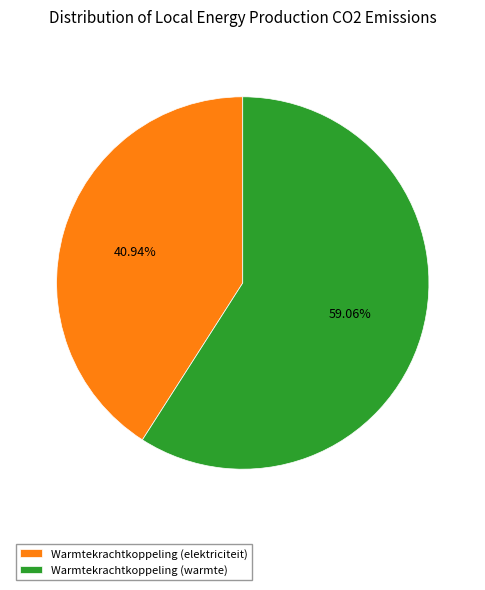

How many segments does this pie chart have?

2